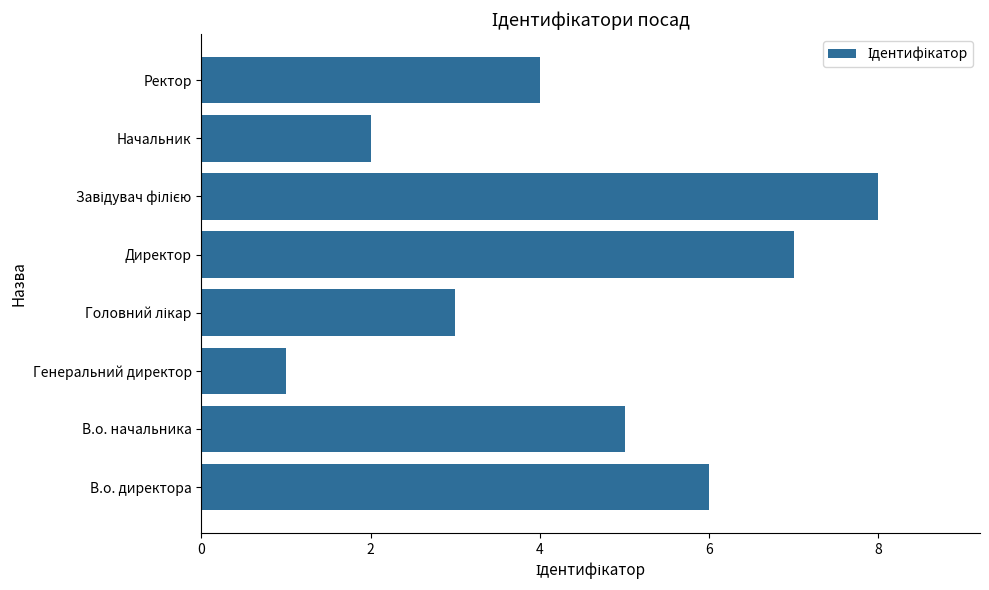

How many series are shown in this chart?

1